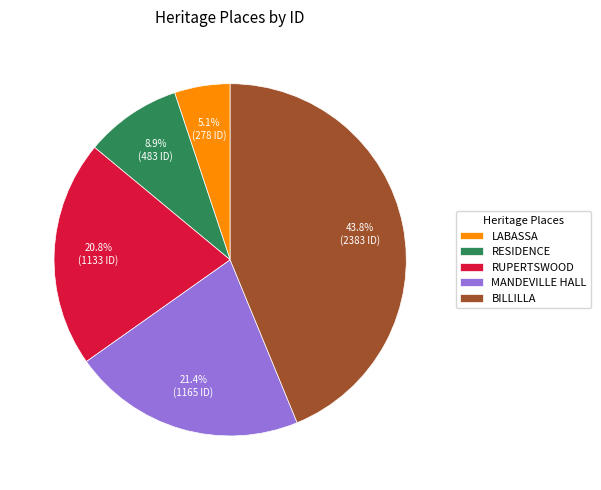

What percentage is the RESIDENCE slice, to the nearest percent?

9%